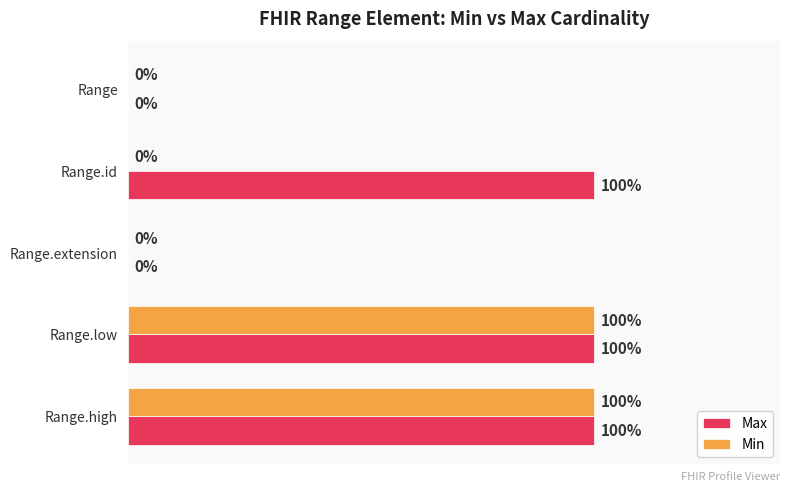

Which series has the largest total across all categories?

Max